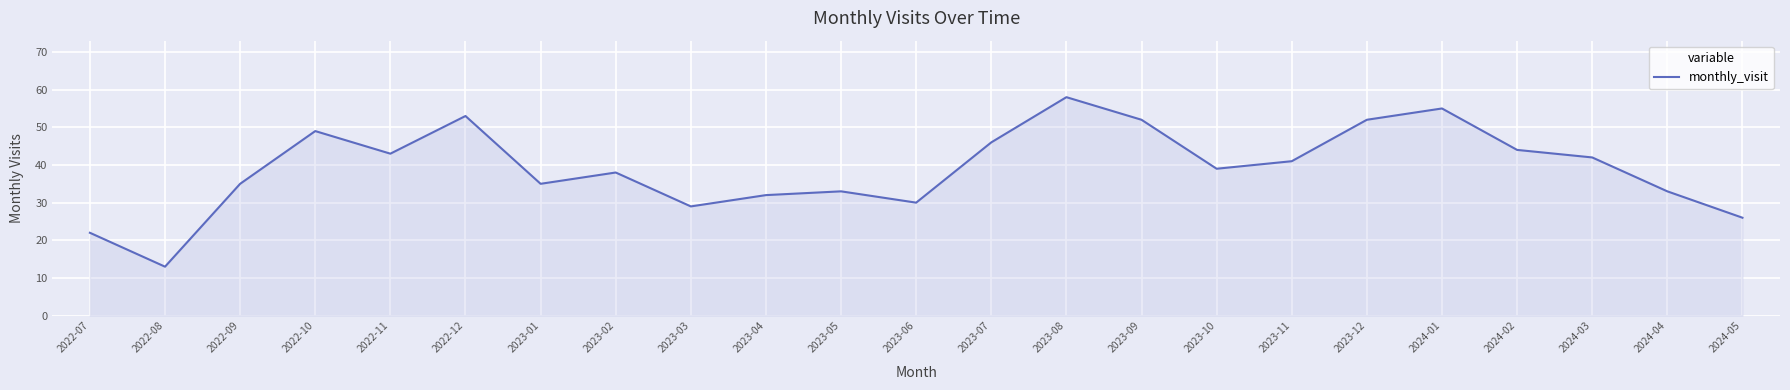

What is the ratio of the value at 2023-05 to the value at 2023-12?

0.6